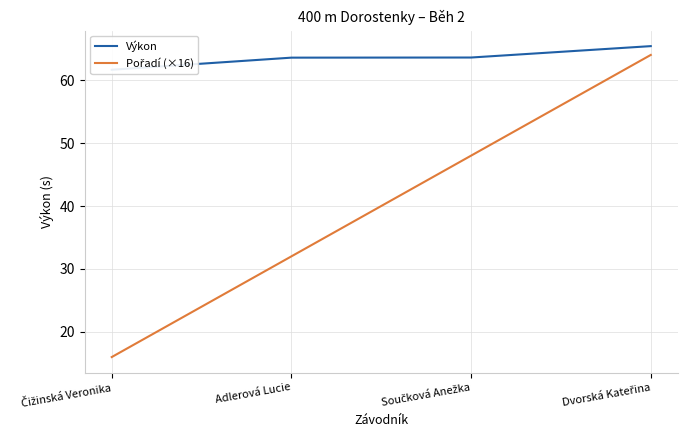

True or false: Pořadí (×16) and Výkon intersect in this chart.

False